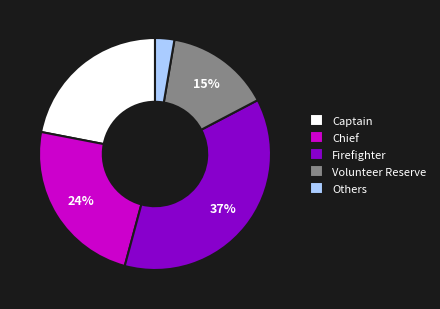

Count the number of slices in the pie.

5